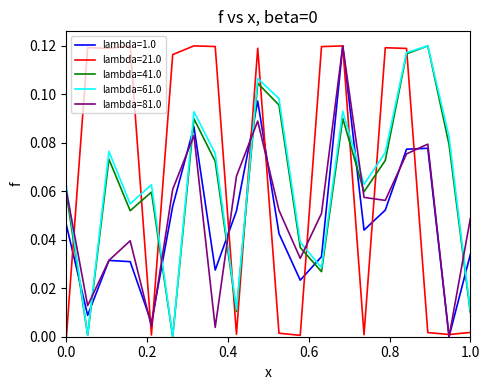

How many intersections are there between lambda=41.0 and lambda=1.0?

9